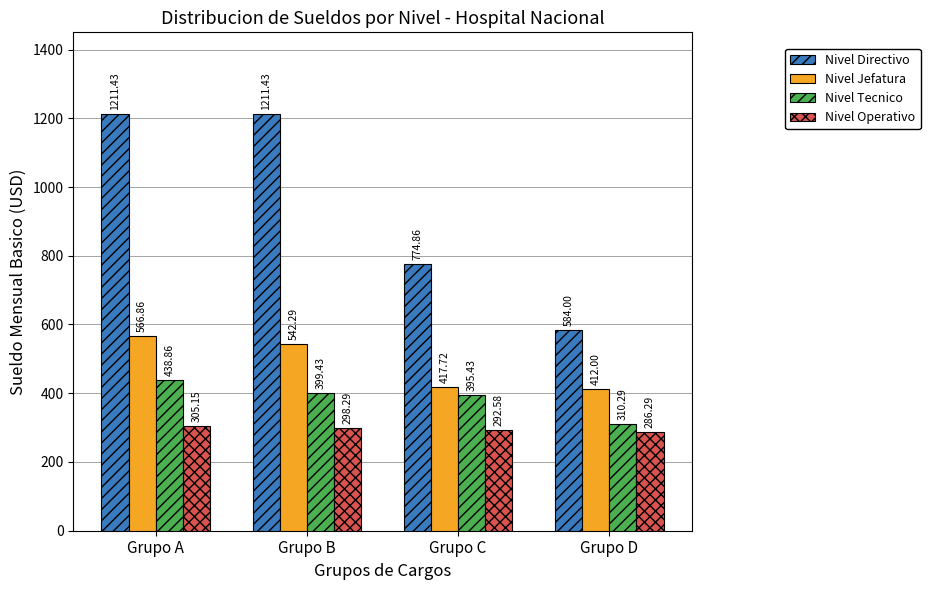

What is the total value across all series at Grupo C?

1880.6